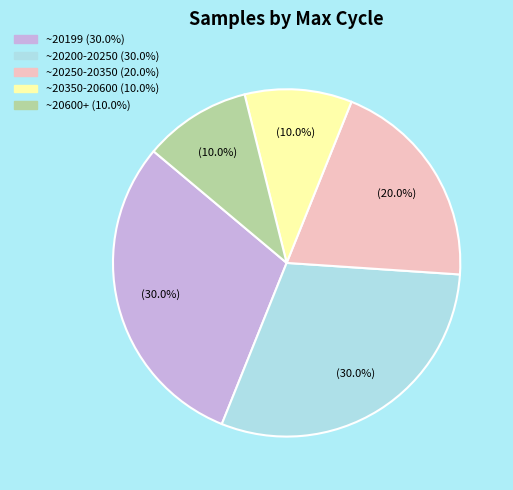

Count the number of slices in the pie.

5